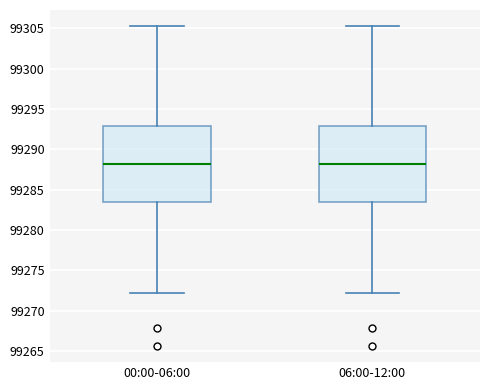

Reading left to right, transcribe this box plot: for each box, give where its median line is, the range the box spans, and where its two whiskers end, as read against the y-axis. The values are not printed on the chart, so give them approximately, as read against the axis.

00:00-06:00: median 99288.0, box 99283.5 to 99293.0, whiskers 99272.0 to 99305.5
06:00-12:00: median 99288.0, box 99283.5 to 99293.0, whiskers 99272.0 to 99305.5